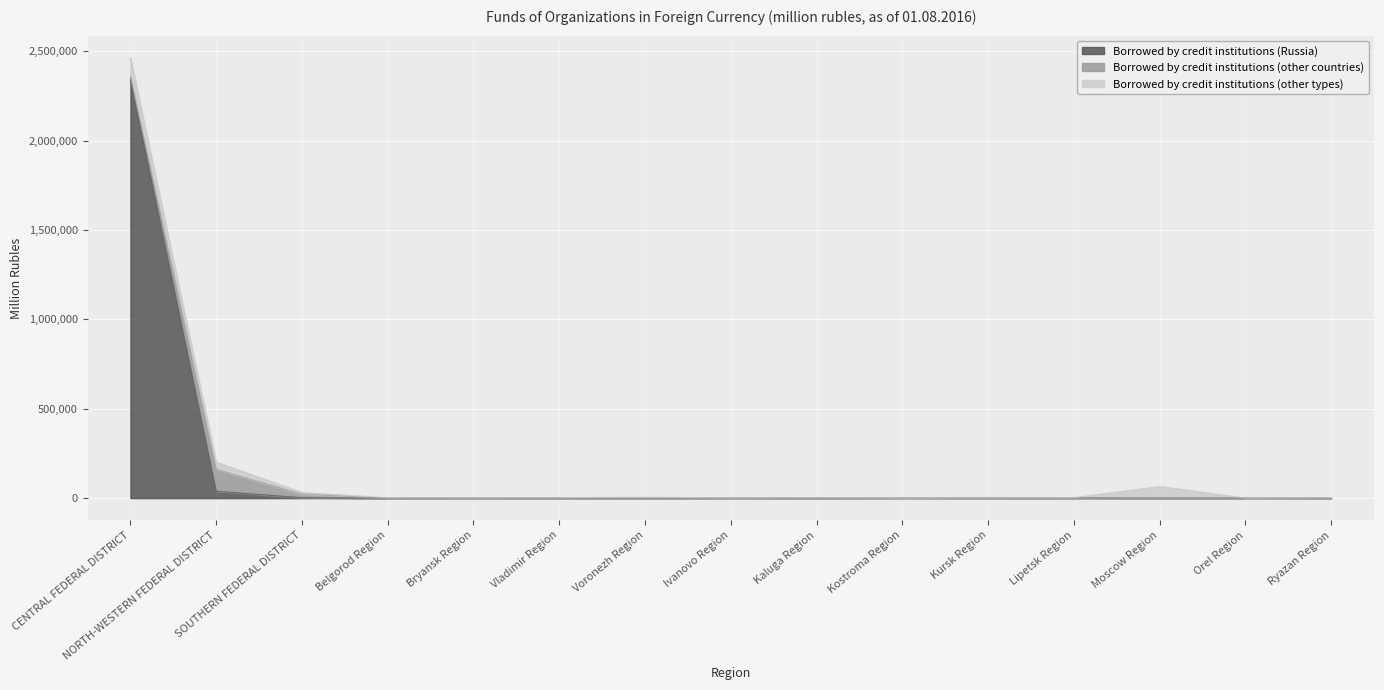

What is the average value of the Borrowed by credit institutions (other types) series?

16207